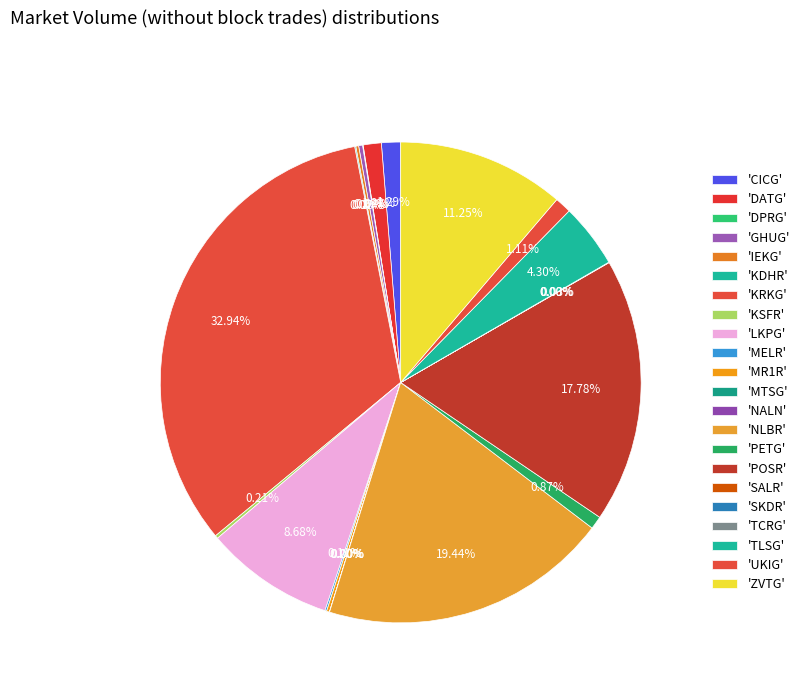

Which slice is the largest?

KRKG